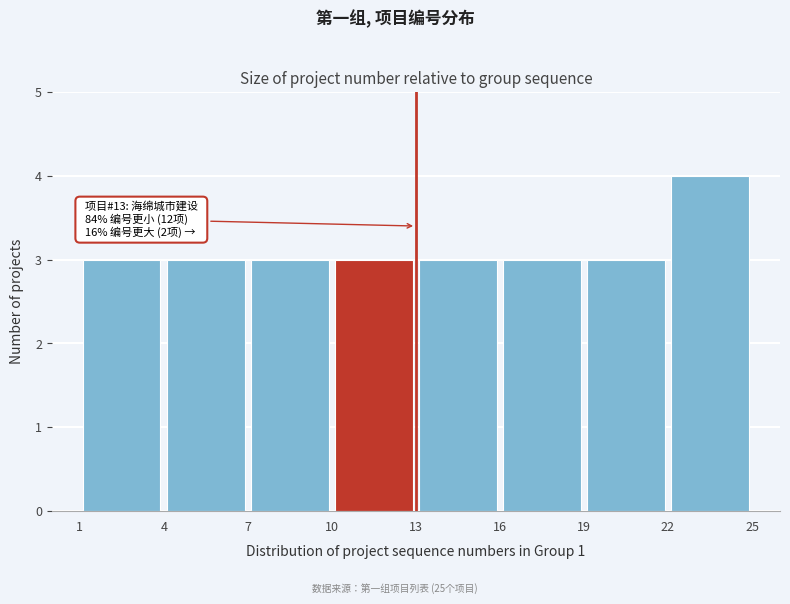

Over which range of the x-axis is the bar tallest?

22 to 25